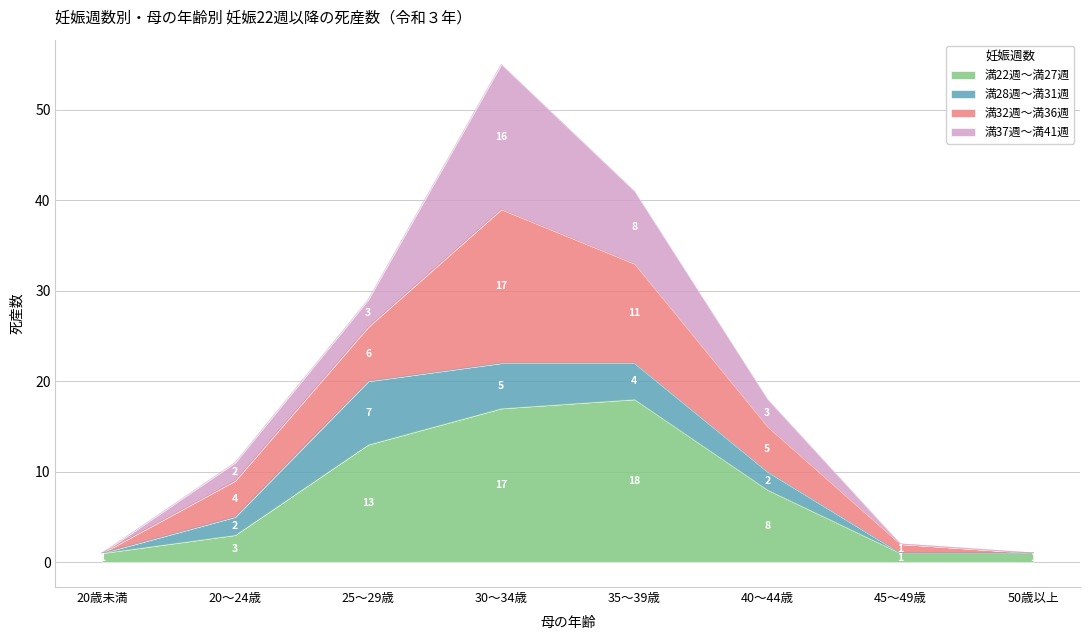

At which category is the sum across all series the highest?

30～34歳